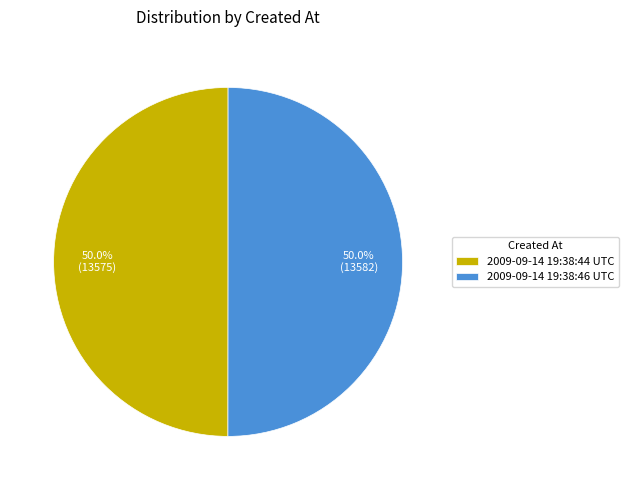

To the nearest percent, what is the combined percentage of 2009-09-14 19:38:44 UTC and 2009-09-14 19:38:46 UTC?

100%